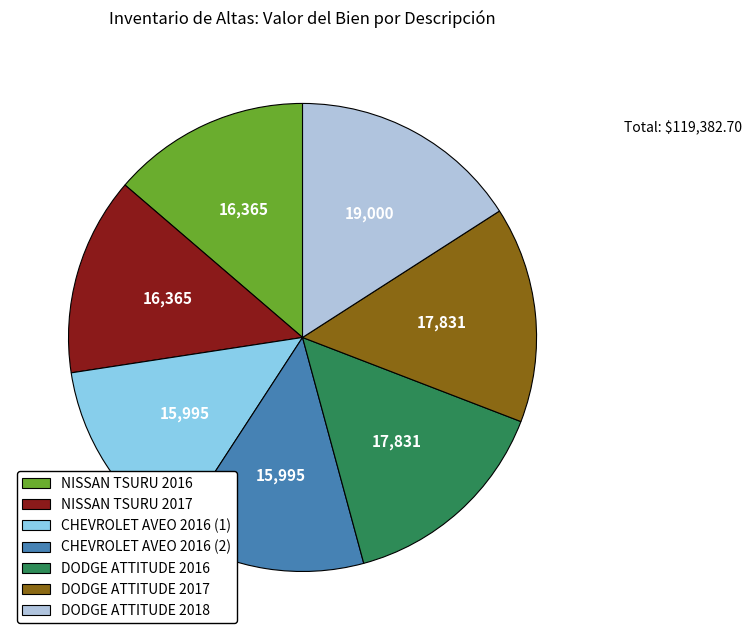

Do CHEVROLET AVEO 2016 (1) and CHEVROLET AVEO 2016 (2) together represent more than half of the pie?

No